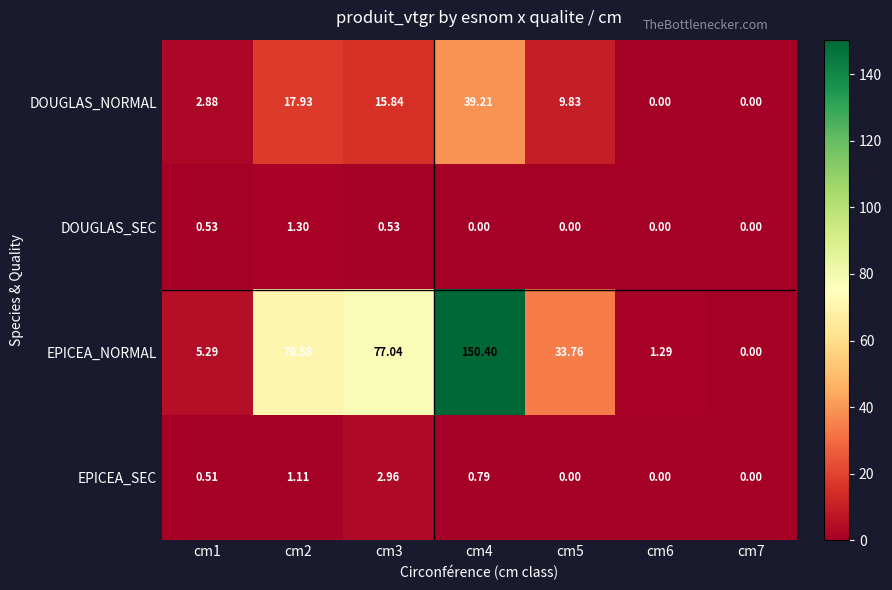

Rank the series by their maximum value, from highest to lowest.

EPICEA_NORMAL, DOUGLAS_NORMAL, EPICEA_SEC, DOUGLAS_SEC